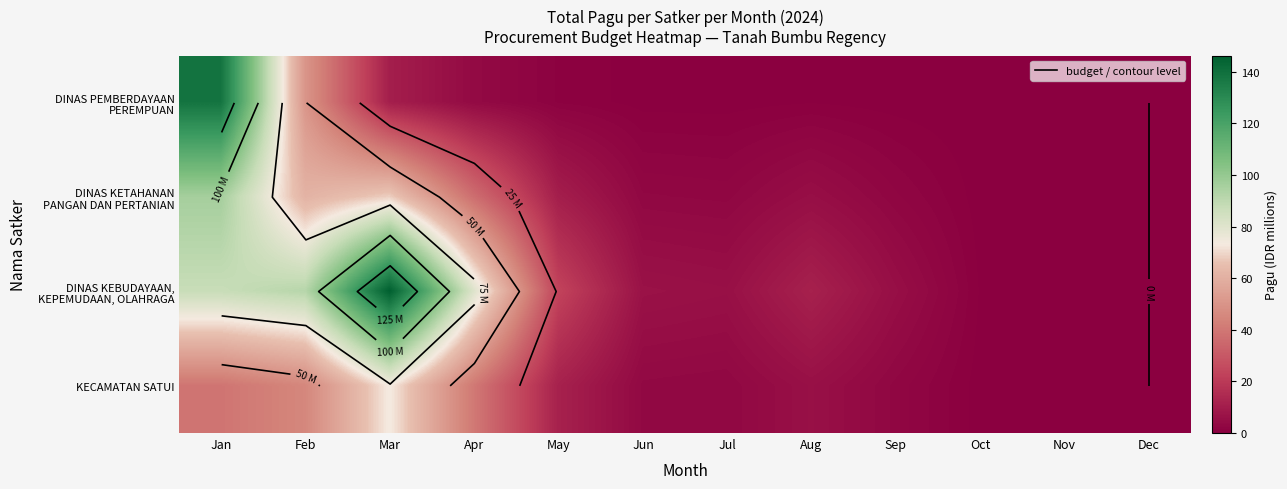

The DINAS KEBUDAYAAN, KEPEMUDAAN, OLAHRAGA series shows 2.9 at Jul. True or false?

False